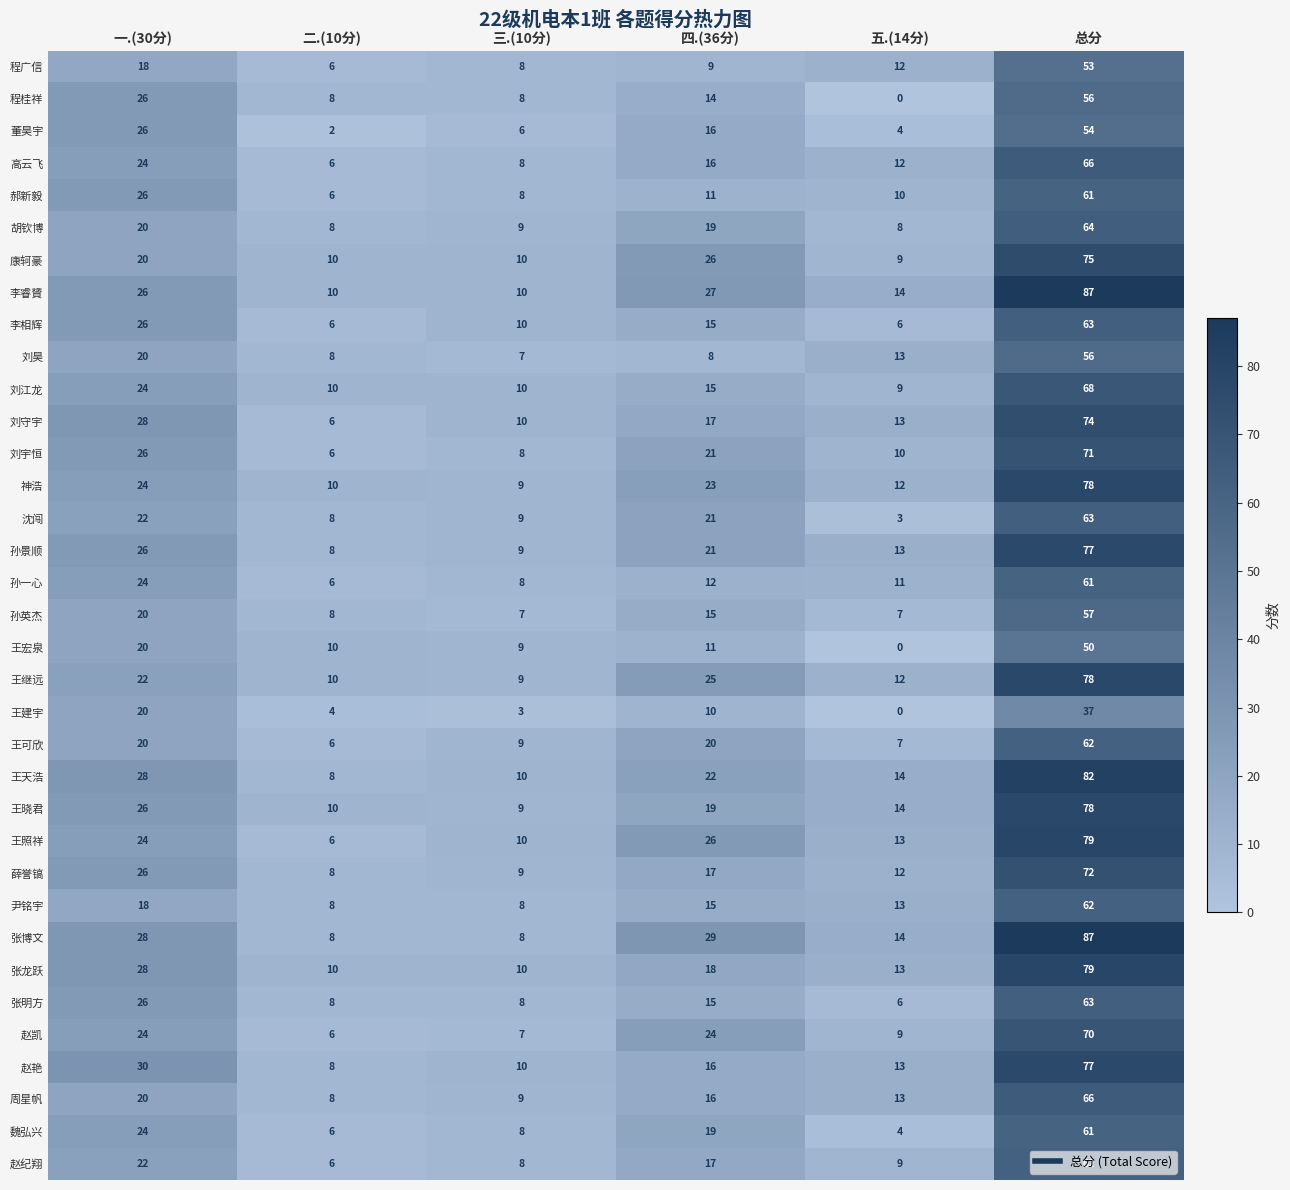

Which series has the largest range (max minus min)?

张博文